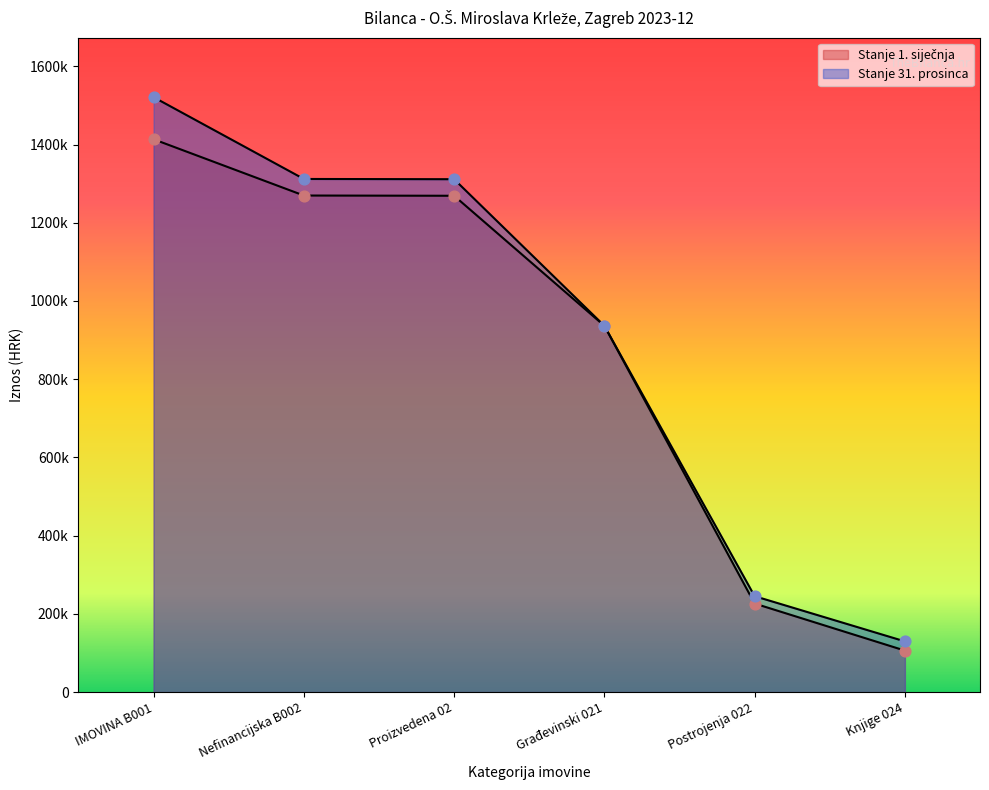

At which category is the sum across all series the highest?

IMOVINA B001